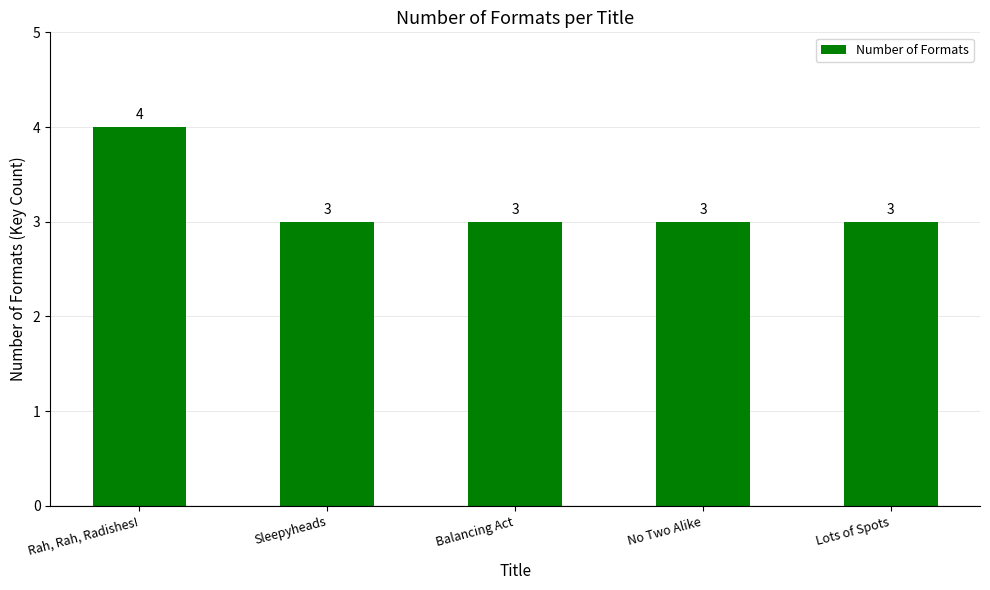

What is the minimum value shown in the chart?

3